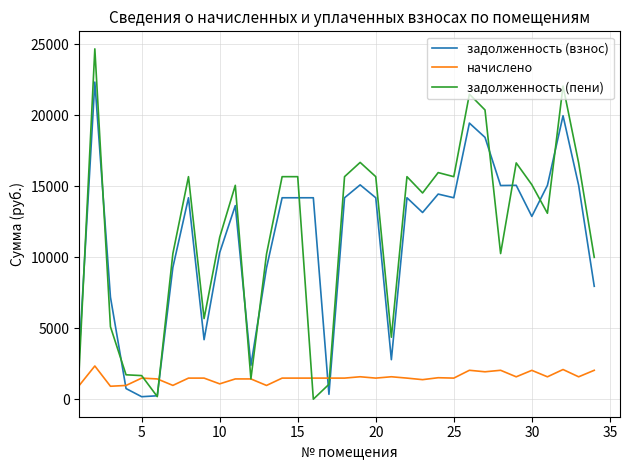

What is the highest value of the задолженность (пени) series?

24689.6